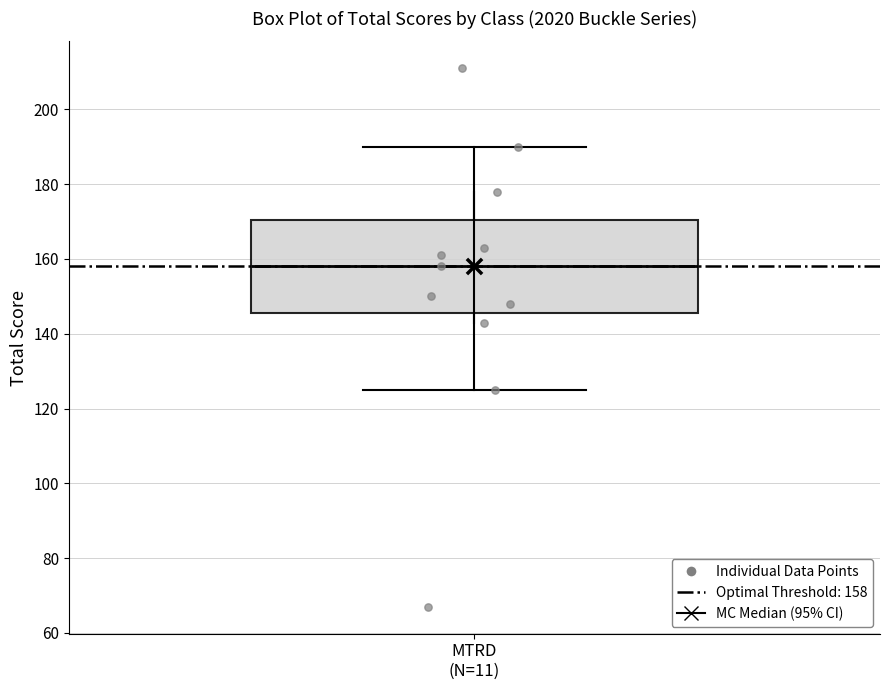

Transcribe this box plot: give where the median line is, the range the box spans, and where the two whiskers end, as read against the y-axis. The values are not printed on the chart, so give them approximately, as read against the axis.

median 158, box 146 to 170, whiskers 126 to 190